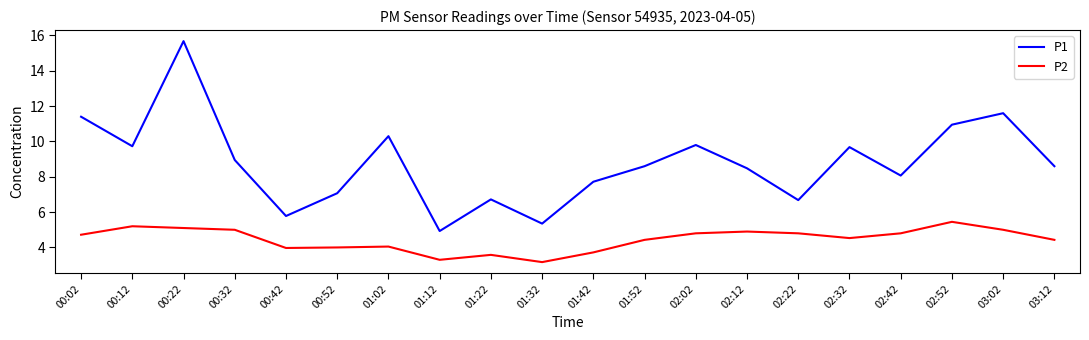

What is the spread (max minus min) of values at 01:12?

1.6